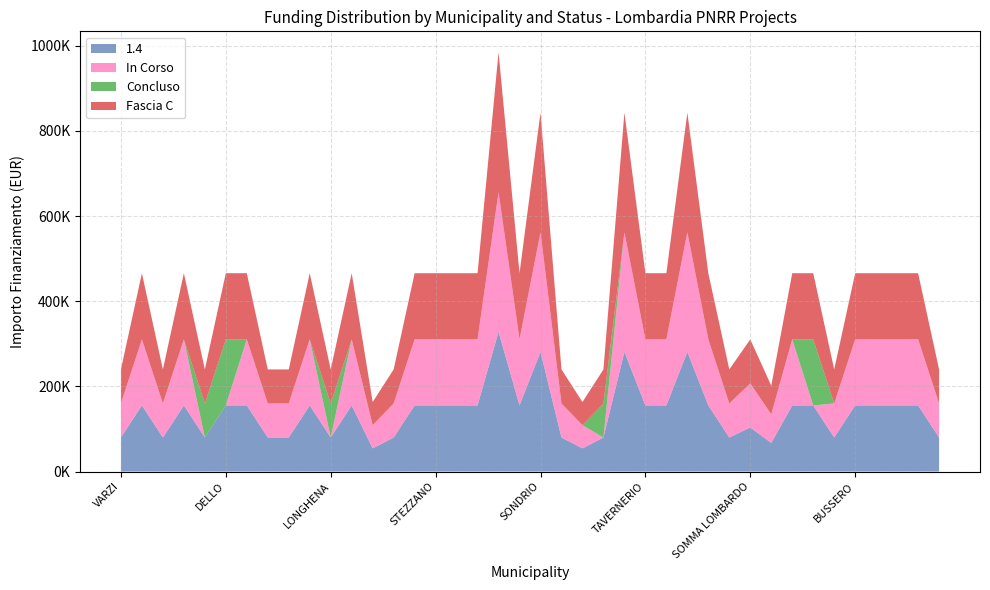

Reading right to left, list all the values displayed in this chart.

1.4: 79922	155234	155234	155234	155234	79922	155234	155234	67167	103444	79922	155234	280932	155234	155234	280932	79922	54412	79922	280932	155234	328160	155234	155234	155234	155234	79922	54412	155234	79922	155234	79922	79922	155234	155234	79922	155234	79922	155234	79922
In Corso: 79922	155234	155234	155234	155234	79922	0	155234	67167	103444	79922	155234	280932	155234	155234	280932	0	54412	79922	280932	155234	328160	155234	155234	155234	155234	79922	54412	155234	0	155234	79922	79922	155234	0	0	155234	79922	155234	79922
Concluso: 0	0	0	0	0	0	155234	0	0	0	0	0	0	0	0	0	79922	0	0	0	0	0	0	0	0	0	0	0	0	79922	0	0	0	0	155234	79922	0	0	0	0
Fascia C: 79922	155234	155234	155234	155234	79922	155234	155234	67167	103444	79922	155234	280932	155234	155234	280932	79922	54412	79922	280932	155234	328160	155234	155234	155234	155234	79922	54412	155234	79922	155234	79922	79922	155234	155234	79922	155234	79922	155234	79922